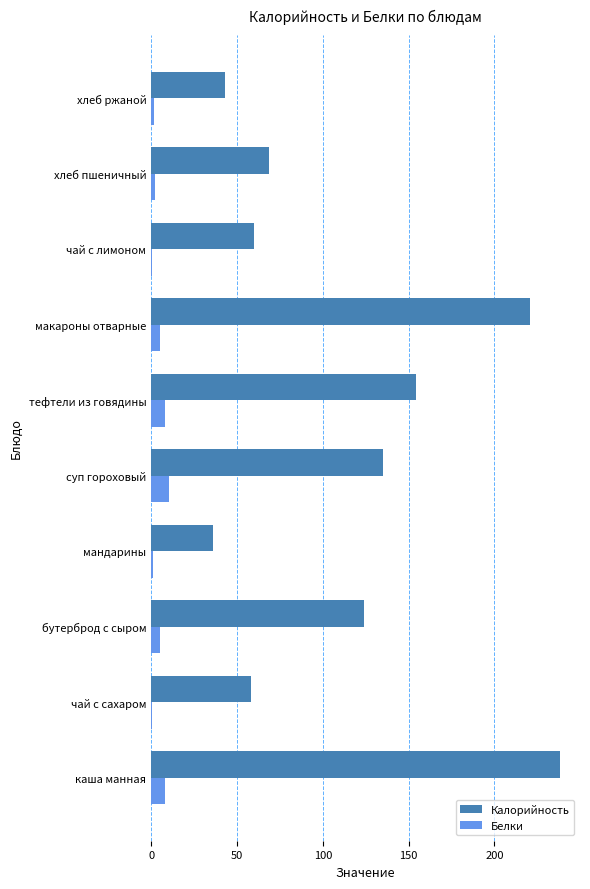

At which category is the sum across all series the highest?

каша манная